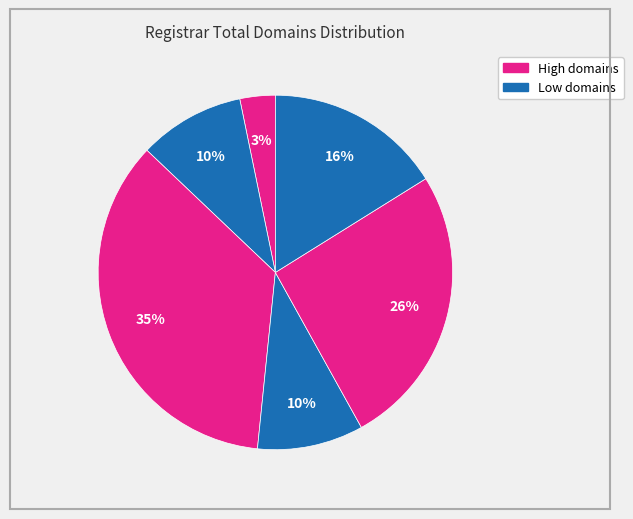

How many segments does this pie chart have?

6